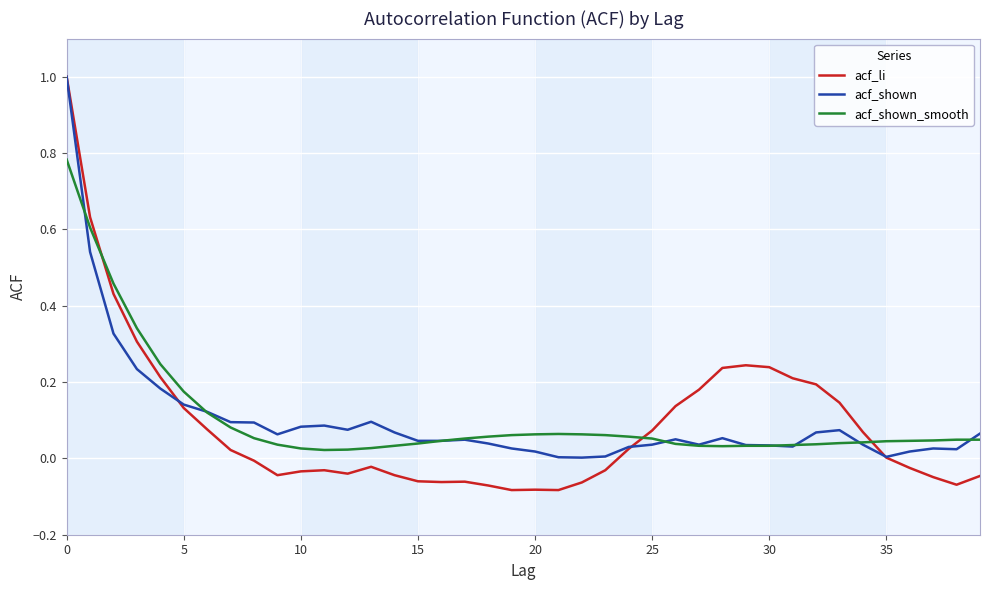

How many lines are shown in the chart?

3